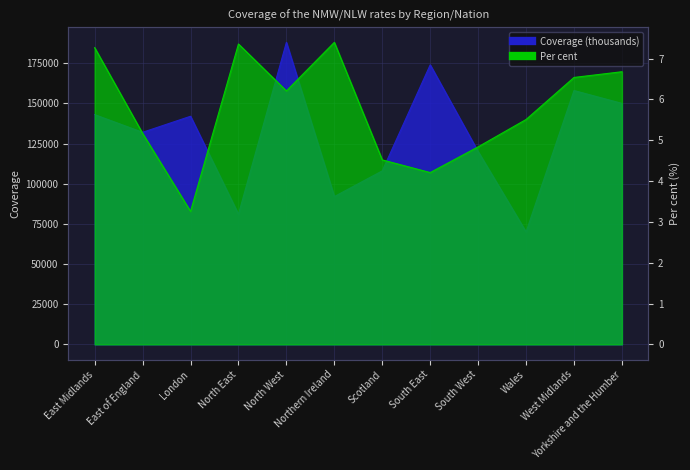

What is the difference between the maximum and minimum values in the Coverage (thousands) series?

118000.0